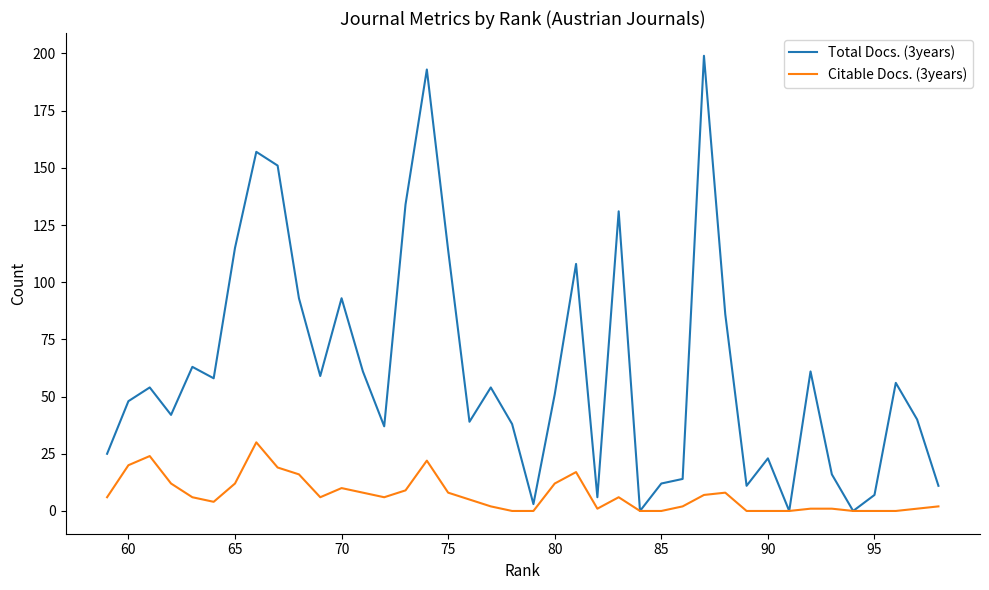

True or false: Total Docs. (3years) has a value of 93 at 11.

False